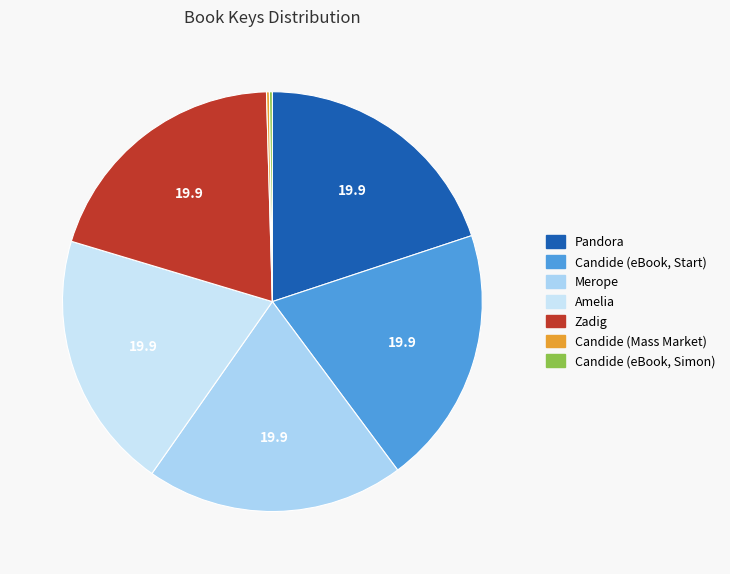

Which slice is the largest?

Amelia